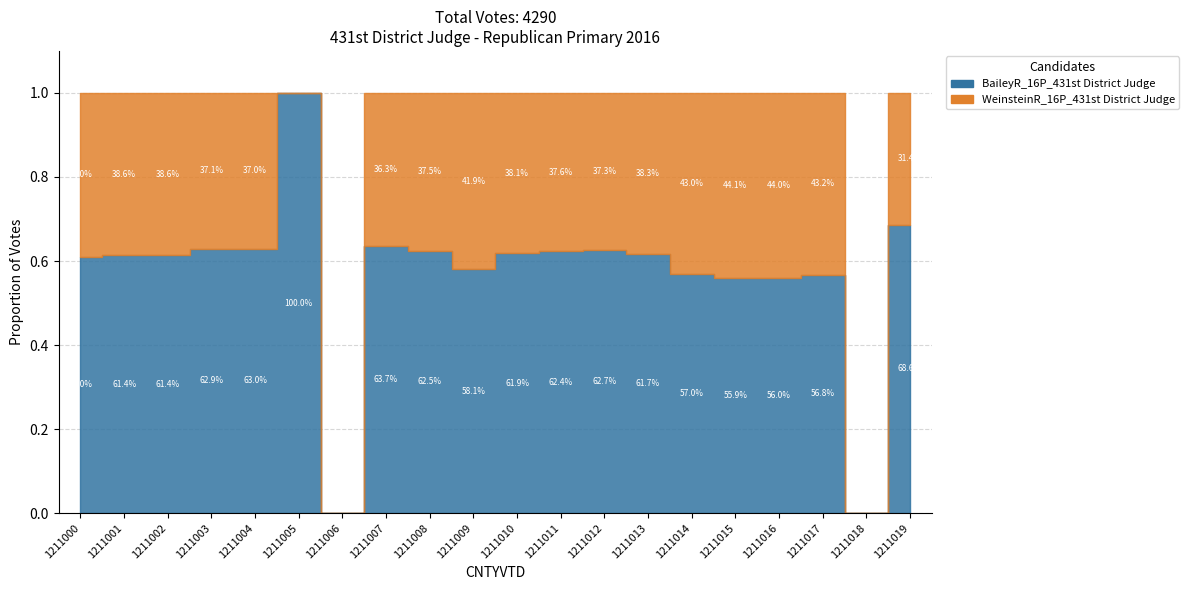

How many series are shown in this chart?

2